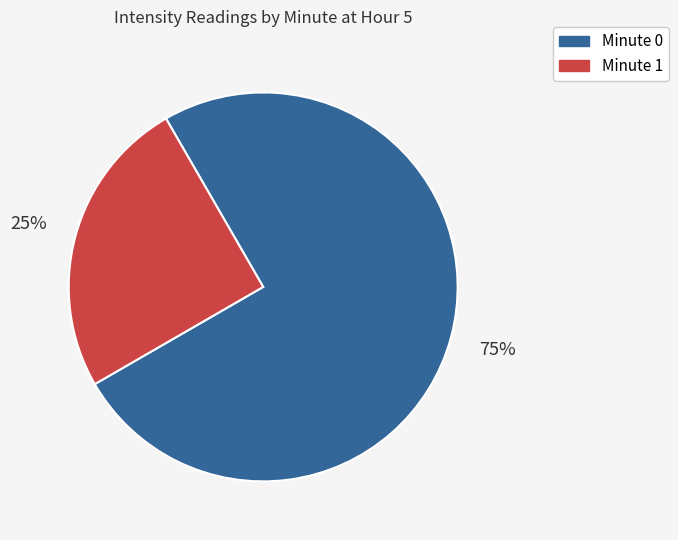

Is there a majority slice in this chart?

Yes